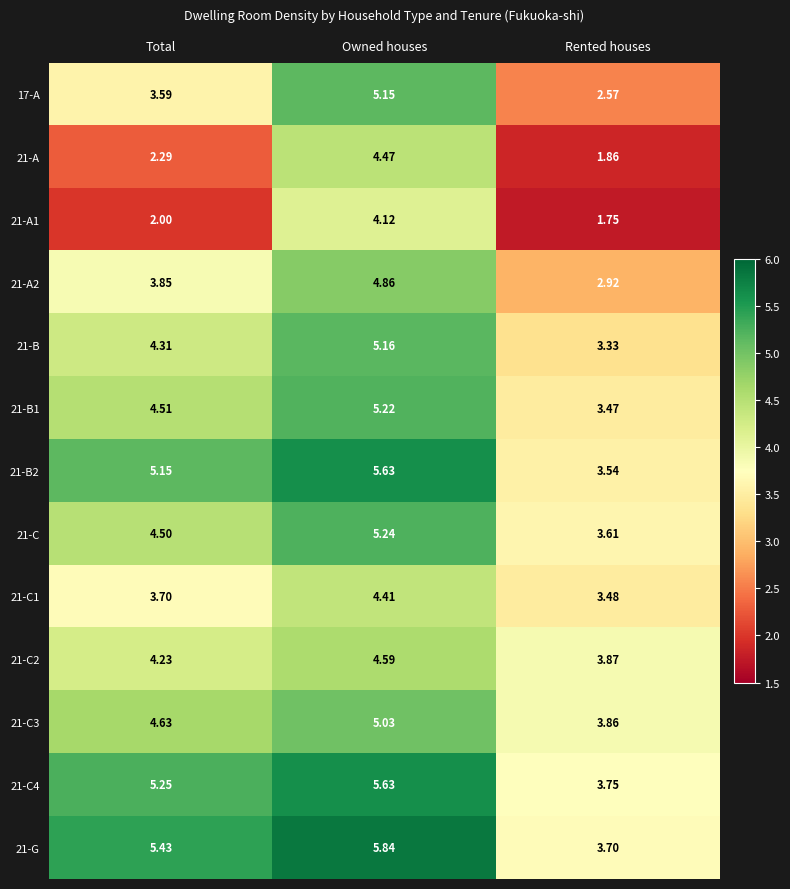

At which label does 21-B2 first exceed 5?

Total